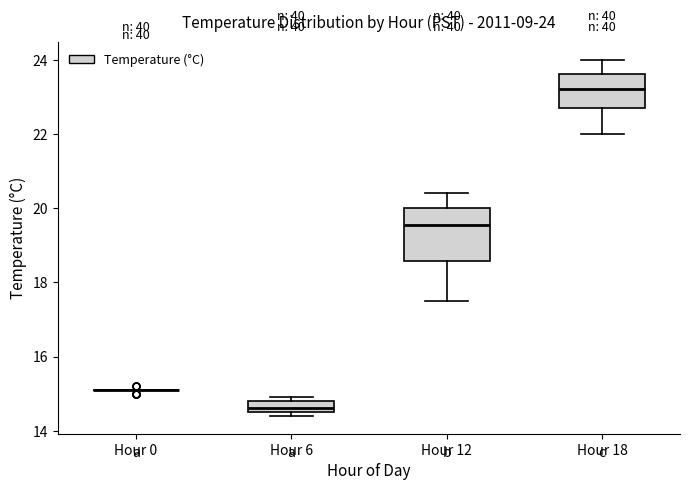

Comparing the boxes themselves (not the whiskers), which one is the tallest?

Hour 12